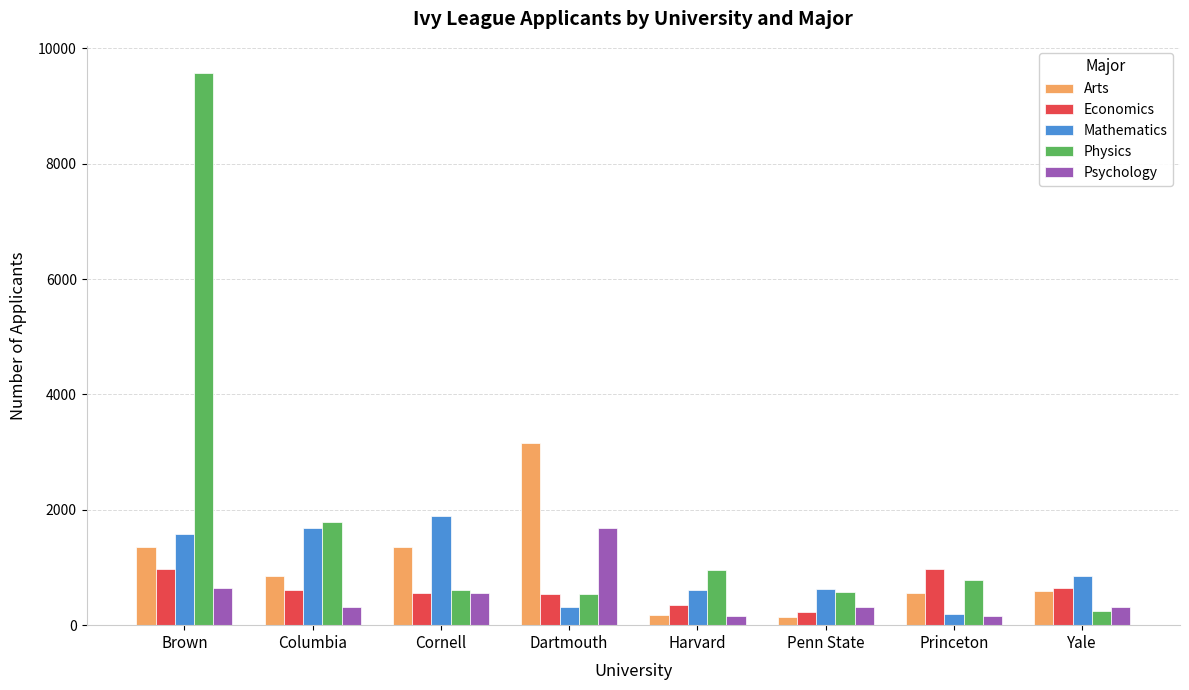

What is the minimum value for Economics?

234